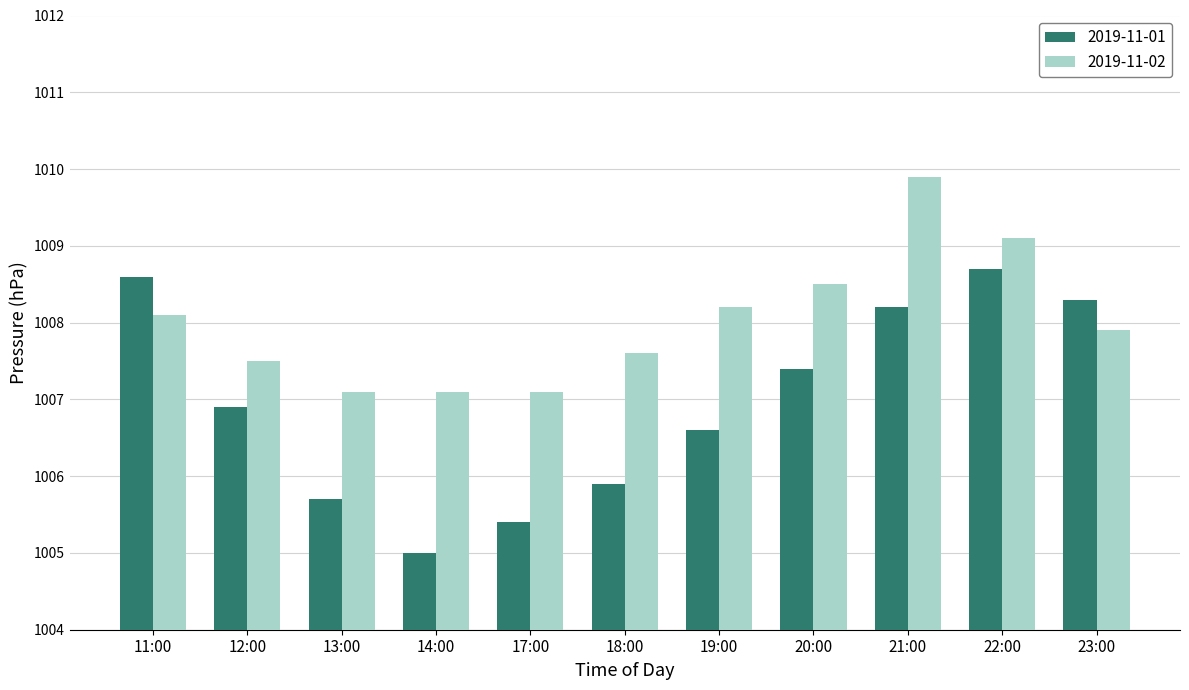

What position from the left is 13:00?

3